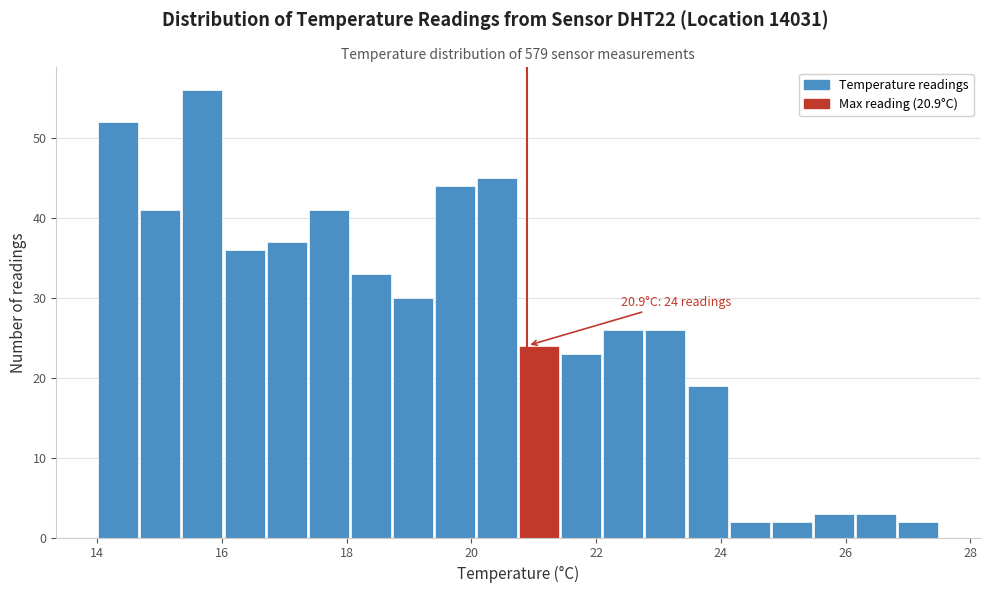

Around what value on the x-axis is the tallest bar? Give the approximate position of its centre, as read against the axis.

15.6